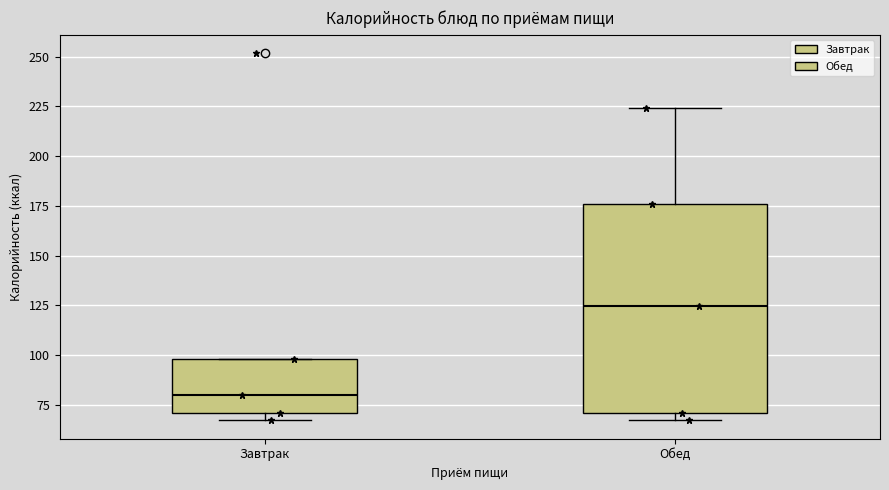

Where does the median line of the box for Обед sit on the y-axis? The values are not printed on the chart, so give them approximately, as read against the axis.

125